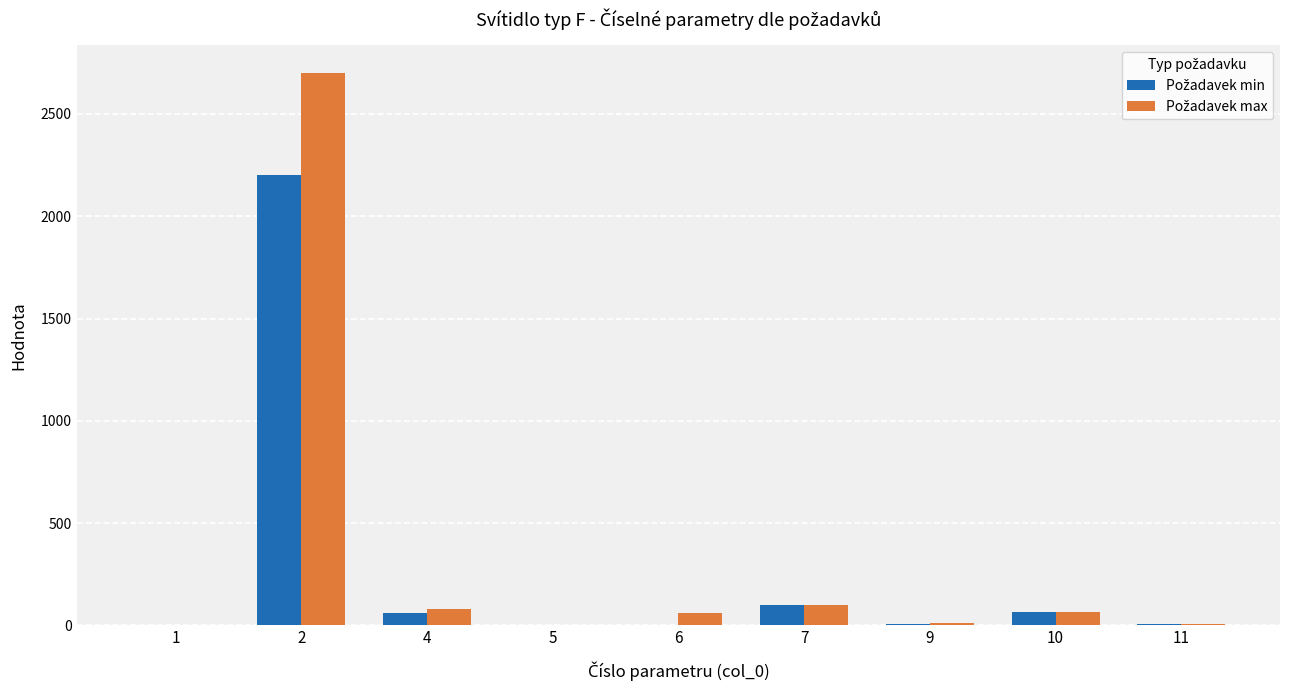

How many categories are shown in the chart?

9